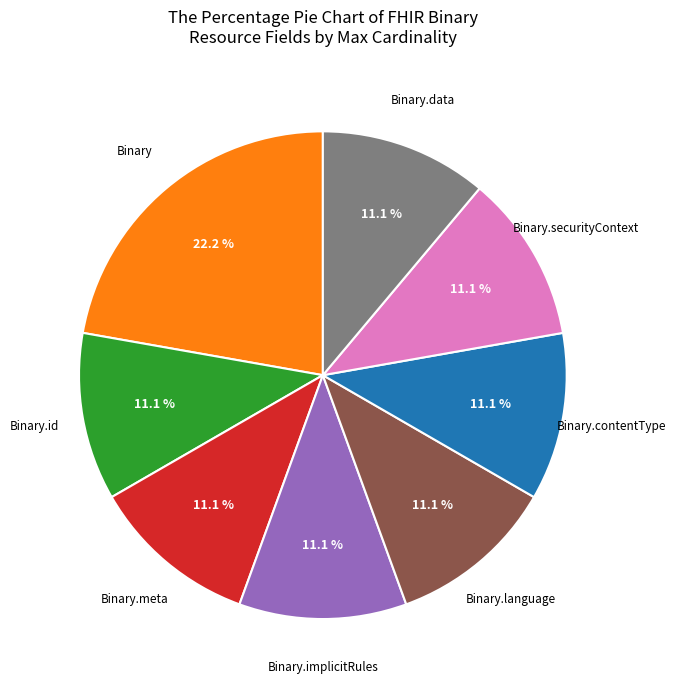

To the nearest percent, what is the difference between the largest and smallest slice percentages?

11%